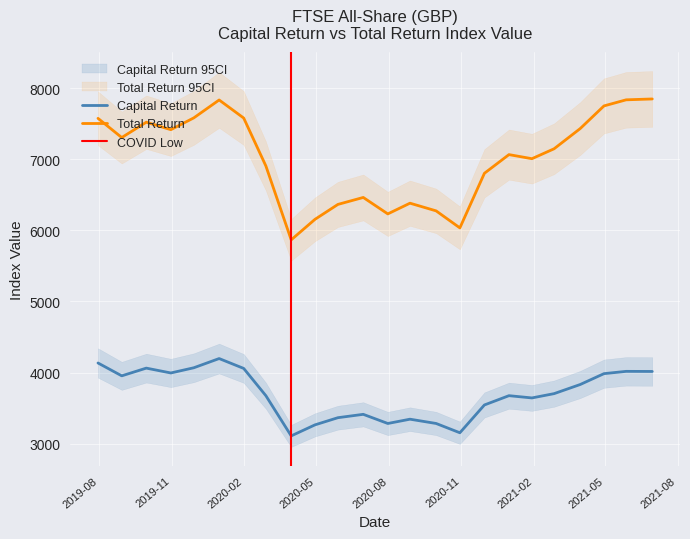

Which series has the widest spread of values?

Total Return